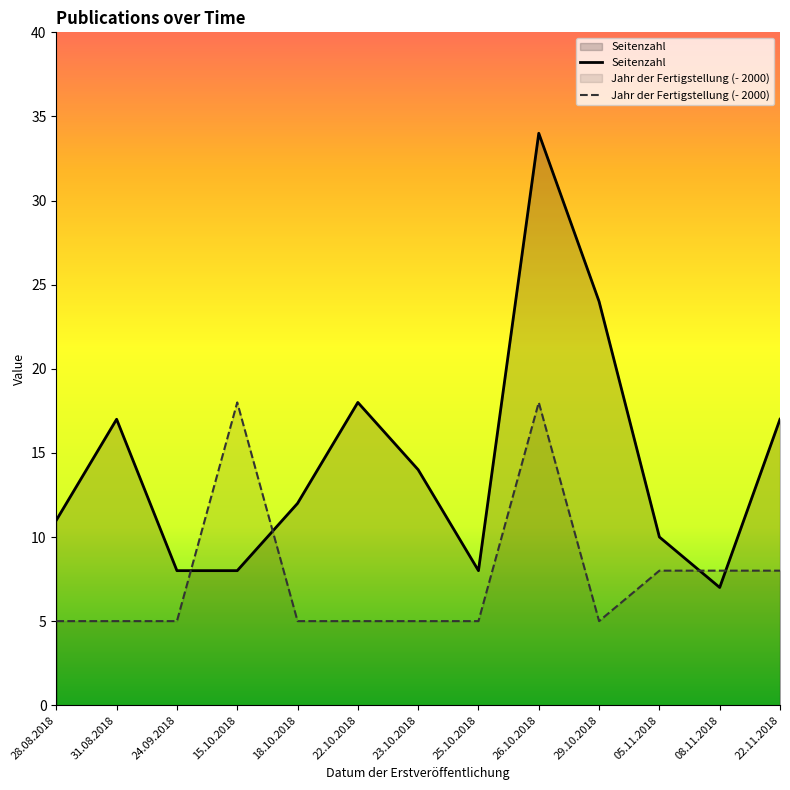

Which label corresponds to the smallest value in the chart?

28.08.2018